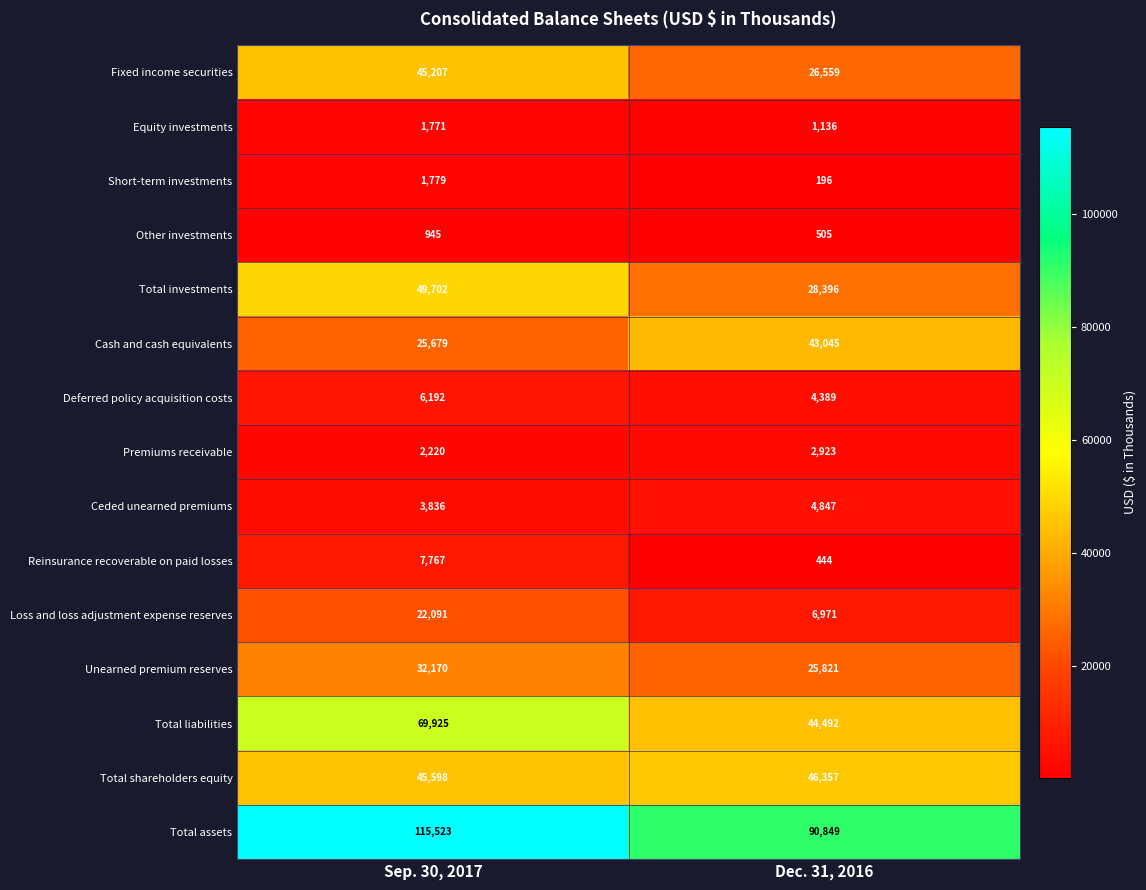

Reading left to right, transcribe all the data shown in this chart.

Fixed income securities: Sep. 30, 2017=45207	Dec. 31, 2016=26559
Equity investments: Sep. 30, 2017=1771	Dec. 31, 2016=1136
Short-term investments: Sep. 30, 2017=1779	Dec. 31, 2016=196
Other investments: Sep. 30, 2017=945	Dec. 31, 2016=505
Total investments: Sep. 30, 2017=49702	Dec. 31, 2016=28396
Cash and cash equivalents: Sep. 30, 2017=25679	Dec. 31, 2016=43045
Deferred policy acquisition costs: Sep. 30, 2017=6192	Dec. 31, 2016=4389
Premiums receivable: Sep. 30, 2017=2220	Dec. 31, 2016=2923
Ceded unearned premiums: Sep. 30, 2017=3836	Dec. 31, 2016=4847
Reinsurance recoverable on paid losses: Sep. 30, 2017=7767	Dec. 31, 2016=444
Loss and loss adjustment expense reserves: Sep. 30, 2017=22091	Dec. 31, 2016=6971
Unearned premium reserves: Sep. 30, 2017=32170	Dec. 31, 2016=25821
Total liabilities: Sep. 30, 2017=69925	Dec. 31, 2016=44492
Total shareholders equity: Sep. 30, 2017=45598	Dec. 31, 2016=46357
Total assets: Sep. 30, 2017=115523	Dec. 31, 2016=90849